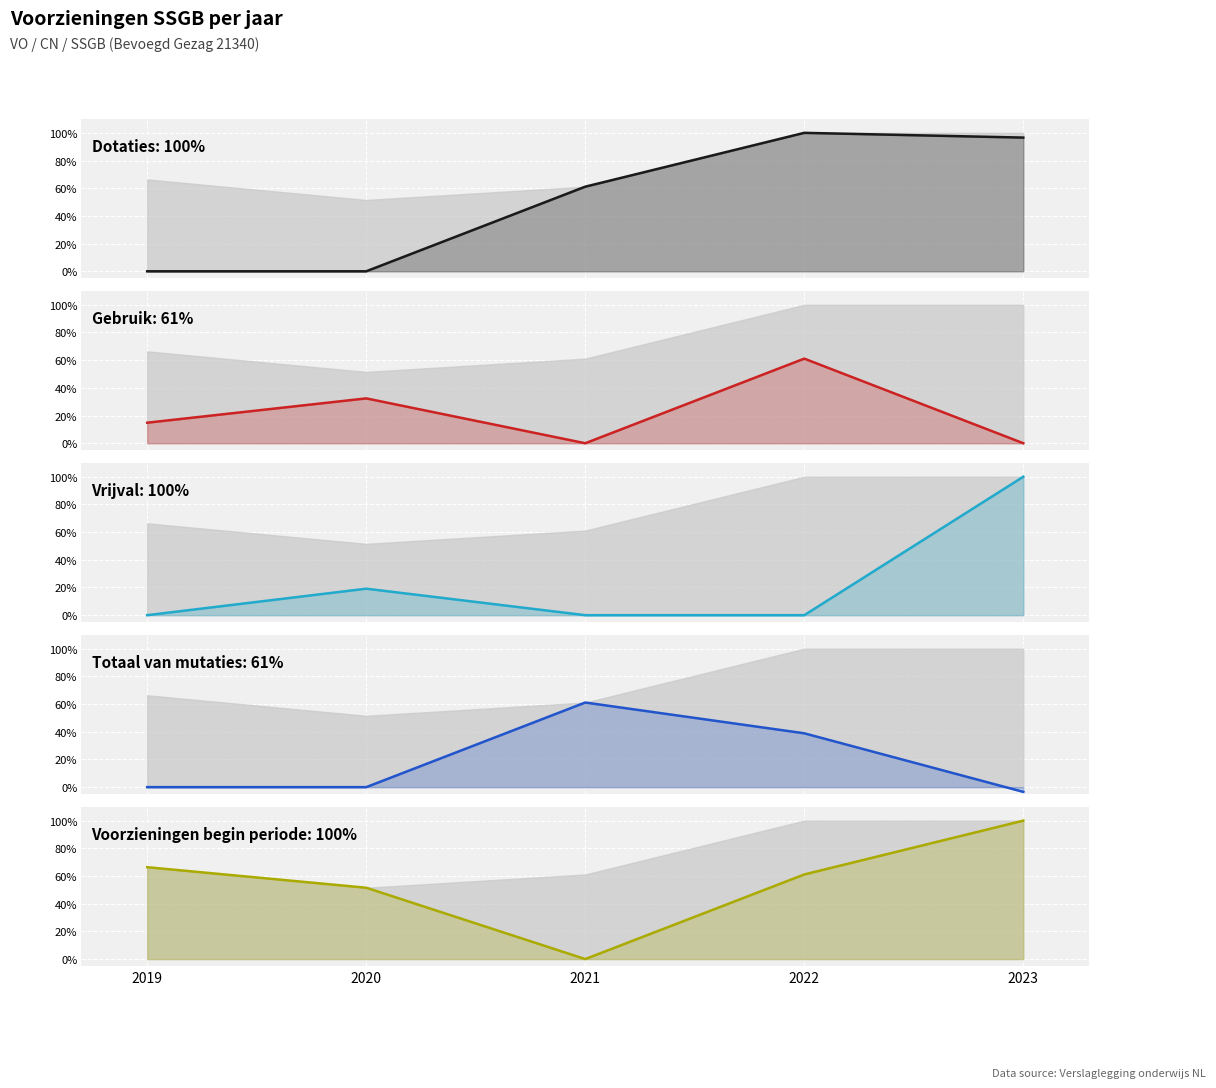

How many values in Voorzieningen begin periode are above zero?

4